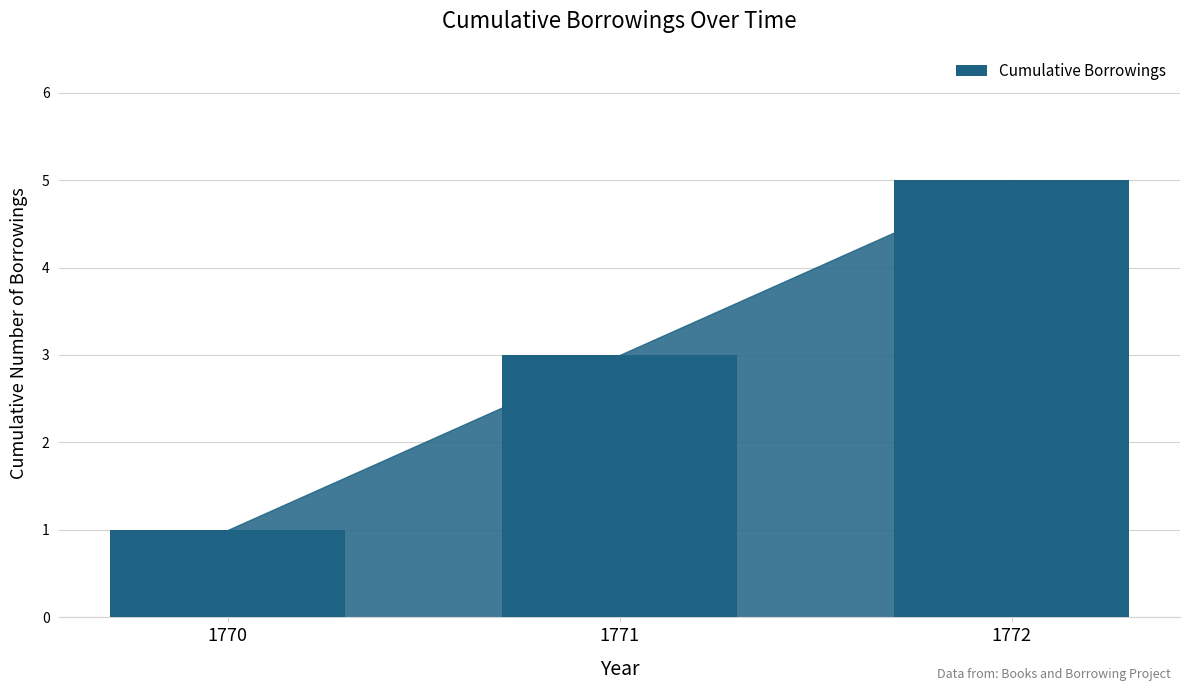

How many distinct data groups are displayed?

1